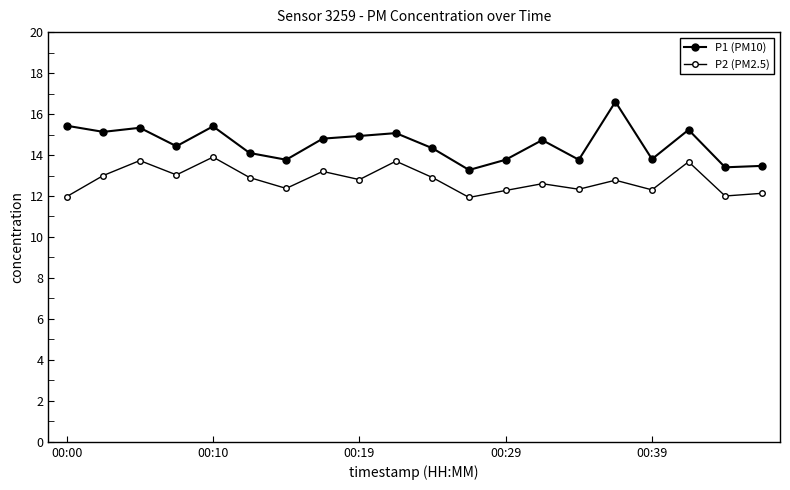

Does the chart have visible grid lines?

No